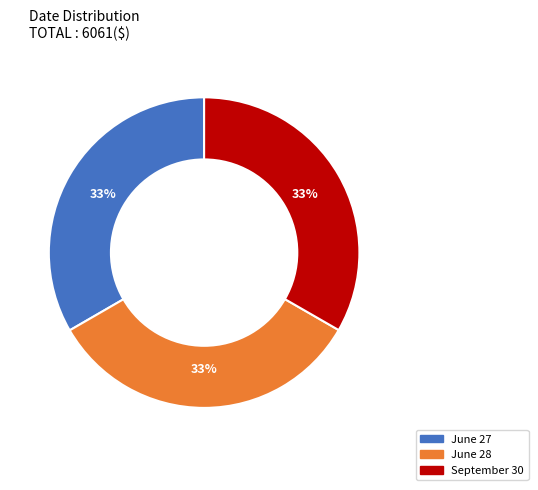

How many segments does this pie chart have?

3